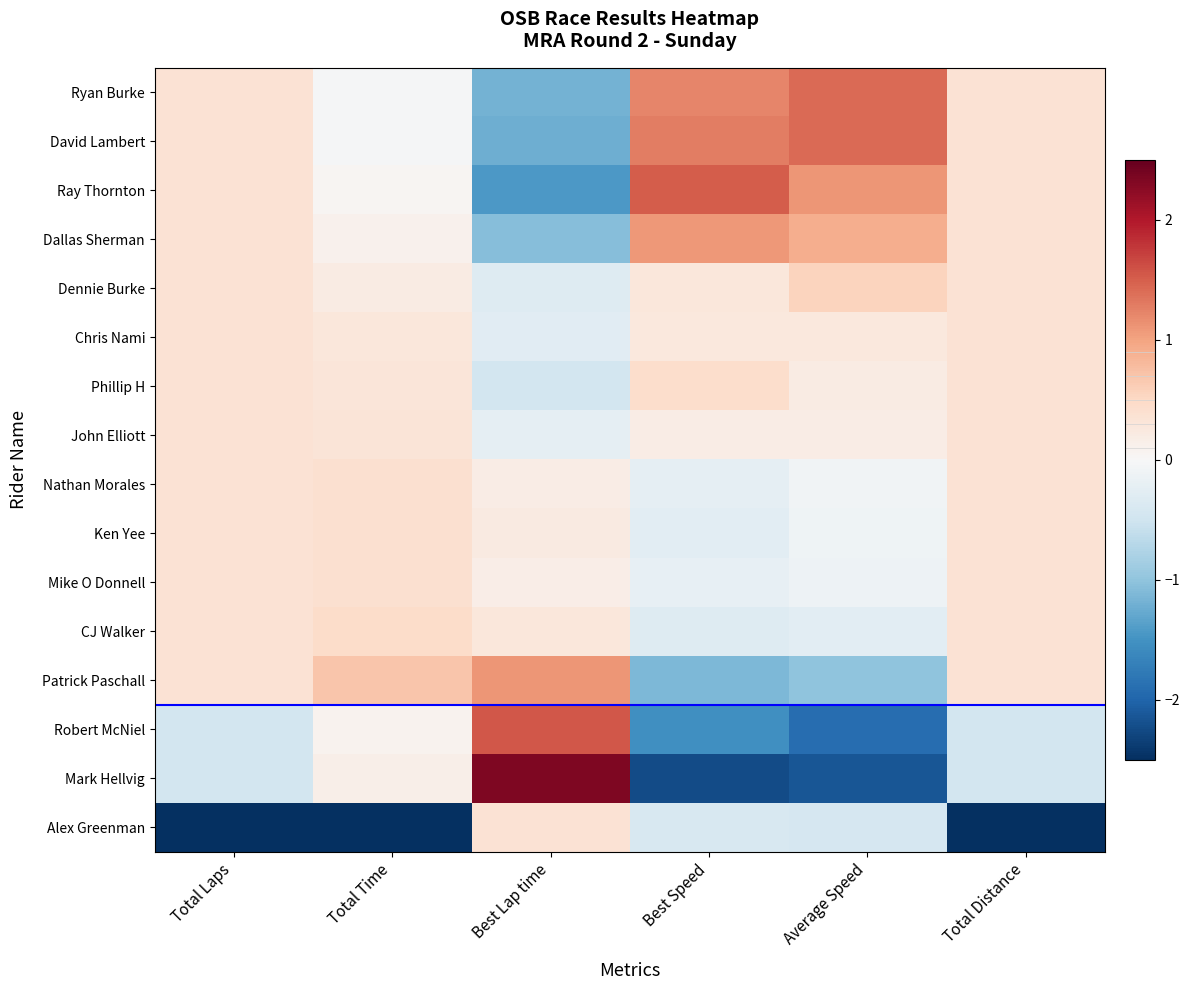

Reading left to right, extract all data points from this chart.

Ryan Burke: Total Laps=0.4	Total Time=-0.0	Best Lap time=-1.2	Best Speed=1.2	Average Speed=1.4	Total Distance=0.4
David Lambert: Total Laps=0.4	Total Time=-0.0	Best Lap time=-1.2	Best Speed=1.3	Average Speed=1.4	Total Distance=0.4
Ray Thornton: Total Laps=0.4	Total Time=0.1	Best Lap time=-1.4	Best Speed=1.5	Average Speed=1.1	Total Distance=0.4
Dallas Sherman: Total Laps=0.4	Total Time=0.1	Best Lap time=-1.1	Best Speed=1.1	Average Speed=0.9	Total Distance=0.4
Dennie Burke: Total Laps=0.4	Total Time=0.2	Best Lap time=-0.3	Best Speed=0.3	Average Speed=0.6	Total Distance=0.4
Chris Nami: Total Laps=0.4	Total Time=0.3	Best Lap time=-0.3	Best Speed=0.3	Average Speed=0.3	Total Distance=0.4
Phillip H: Total Laps=0.4	Total Time=0.3	Best Lap time=-0.5	Best Speed=0.4	Average Speed=0.2	Total Distance=0.4
John Elliott: Total Laps=0.4	Total Time=0.3	Best Lap time=-0.2	Best Speed=0.2	Average Speed=0.2	Total Distance=0.4
Nathan Morales: Total Laps=0.4	Total Time=0.4	Best Lap time=0.2	Best Speed=-0.2	Average Speed=-0.1	Total Distance=0.4
Ken Yee: Total Laps=0.4	Total Time=0.4	Best Lap time=0.2	Best Speed=-0.3	Average Speed=-0.1	Total Distance=0.4
Mike O Donnell: Total Laps=0.4	Total Time=0.4	Best Lap time=0.2	Best Speed=-0.2	Average Speed=-0.1	Total Distance=0.4
CJ Walker: Total Laps=0.4	Total Time=0.5	Best Lap time=0.3	Best Speed=-0.3	Average Speed=-0.3	Total Distance=0.4
Patrick Paschall: Total Laps=0.4	Total Time=0.7	Best Lap time=1.1	Best Speed=-1.1	Average Speed=-1.0	Total Distance=0.4
Robert McNiel: Total Laps=-0.5	Total Time=0.1	Best Lap time=1.5	Best Speed=-1.5	Average Speed=-1.9	Total Distance=-0.5
Mark Hellvig: Total Laps=-0.5	Total Time=0.2	Best Lap time=2.3	Best Speed=-2.2	Average Speed=-2.1	Total Distance=-0.5
Alex Greenman: Total Laps=-3.7	Total Time=-3.8	Best Lap time=0.4	Best Speed=-0.4	Average Speed=-0.4	Total Distance=-3.7